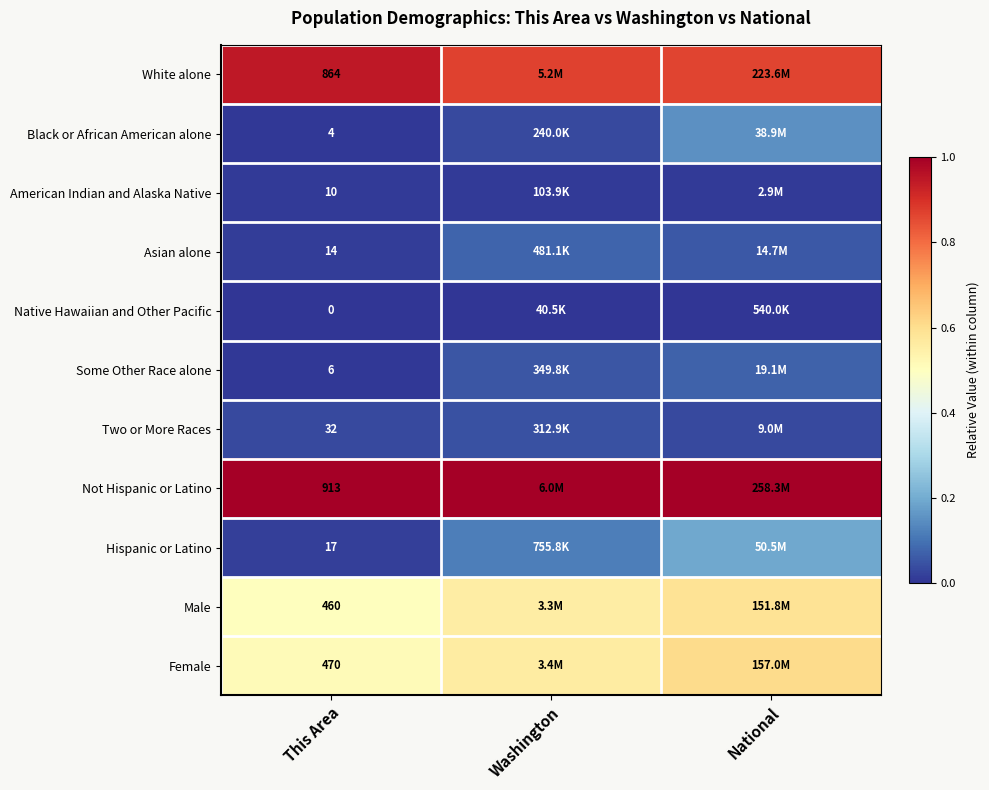

Is the value of White alone at This Area greater than the value of Female at This Area?

Yes